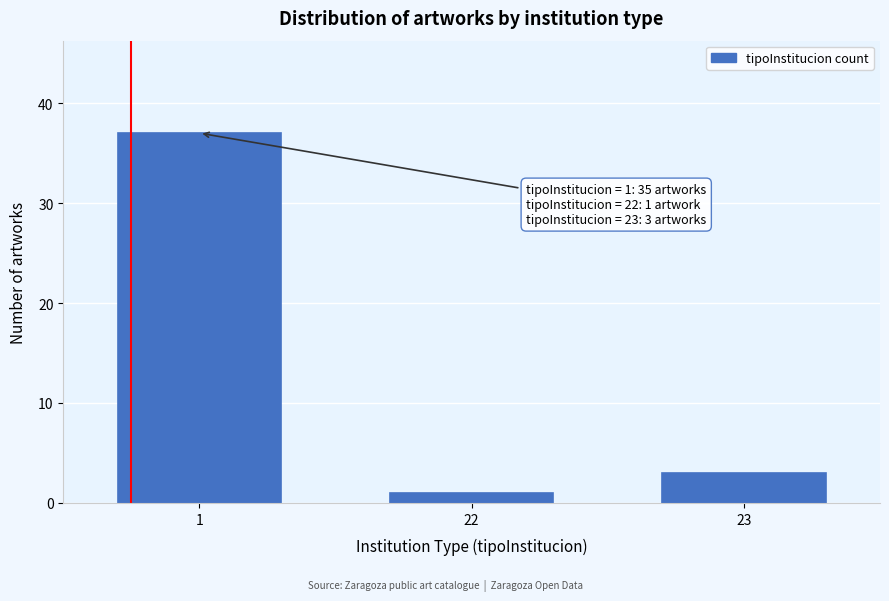

Reading left to right, extract all data points from this chart.

1=37	22=1	23=3